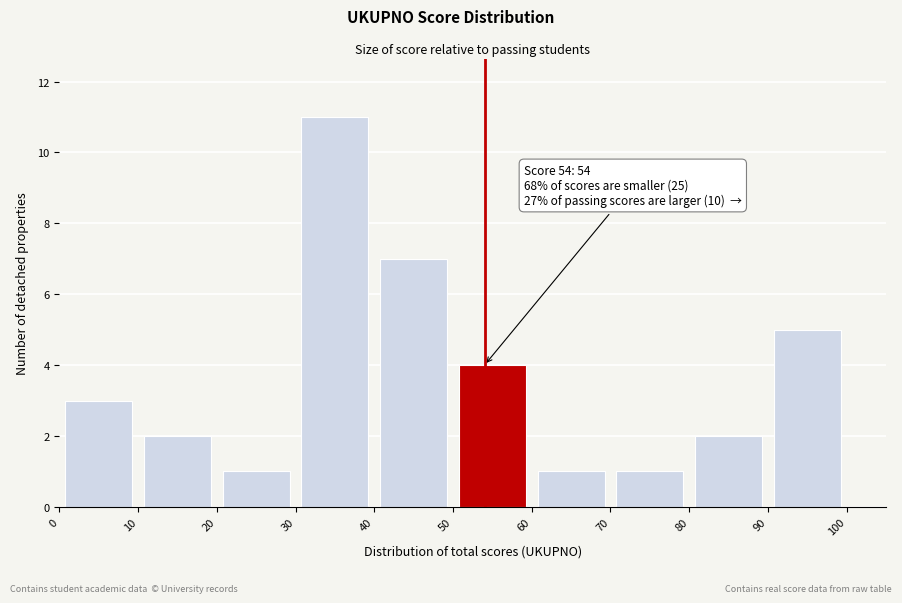

Which range on the x-axis has the tallest bar?

30 to 40